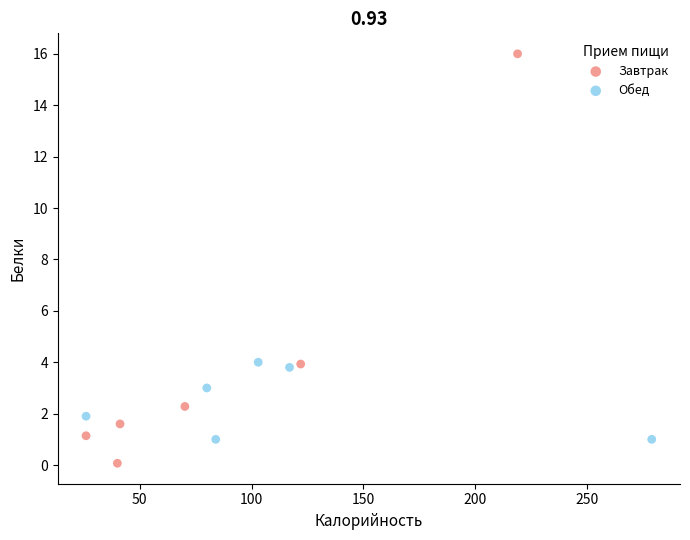

What are all the series names shown in the legend?

Завтрак, Обед